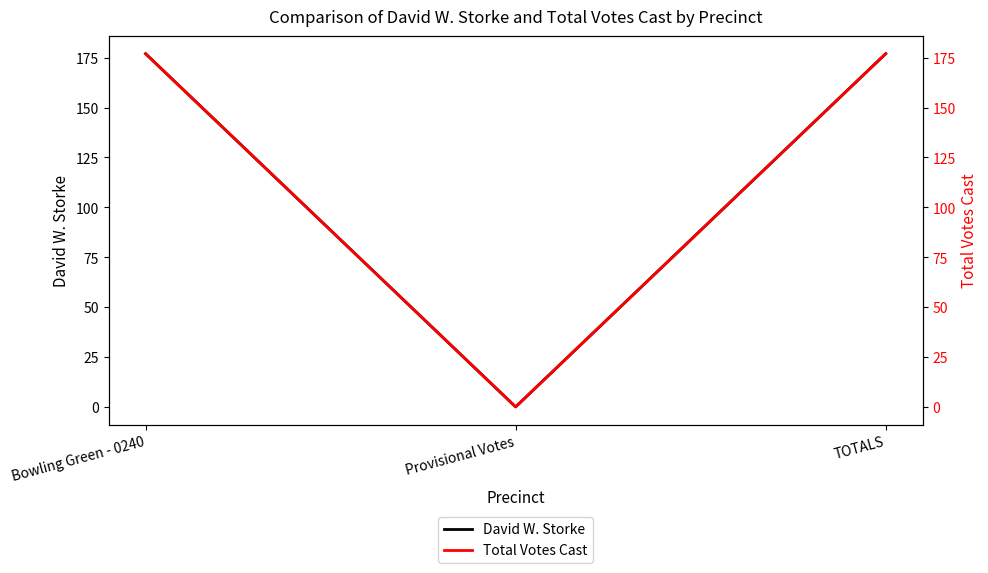

Which has a higher value, Bowling Green - 0240 or TOTALS?

Bowling Green - 0240